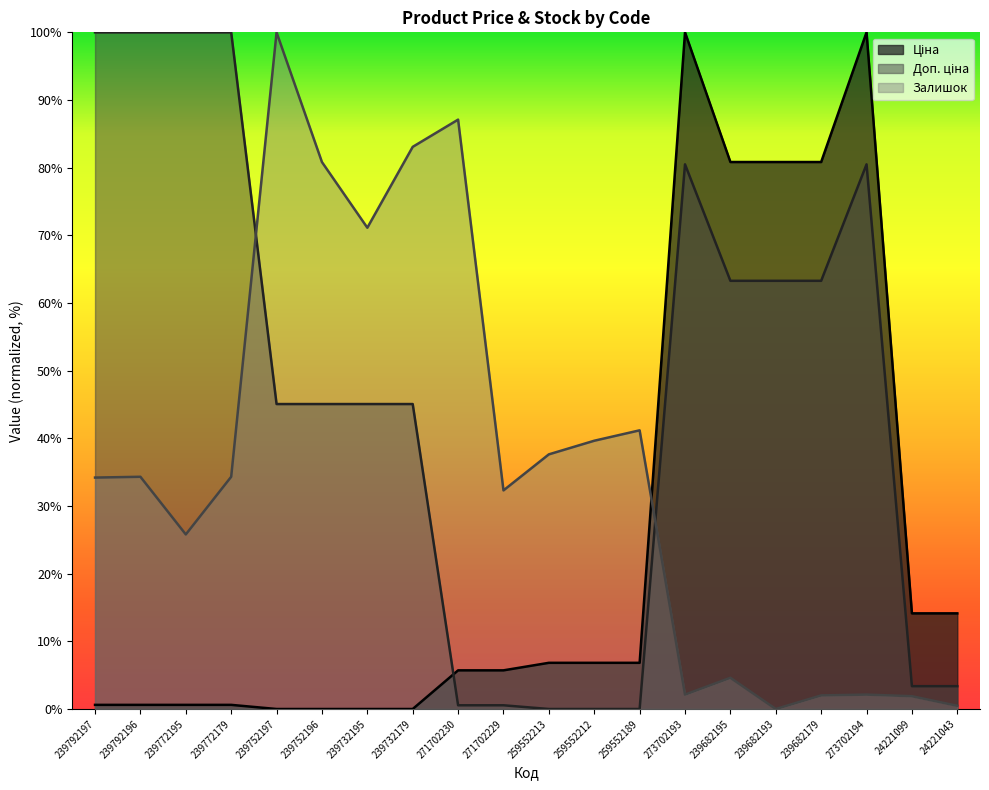

True or false: Доп. ціна and Залишок intersect in this chart.

True